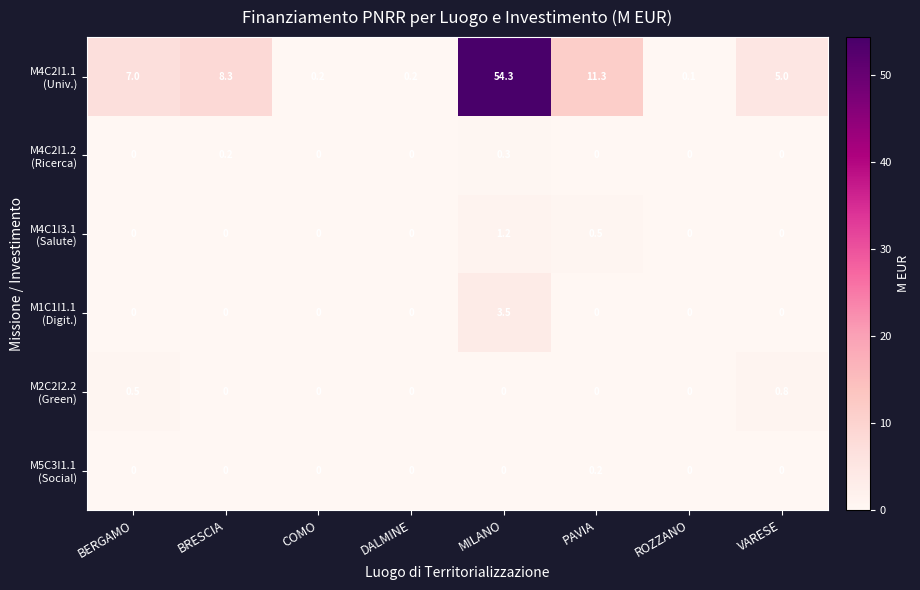

At which category is the sum across all series the highest?

MILANO